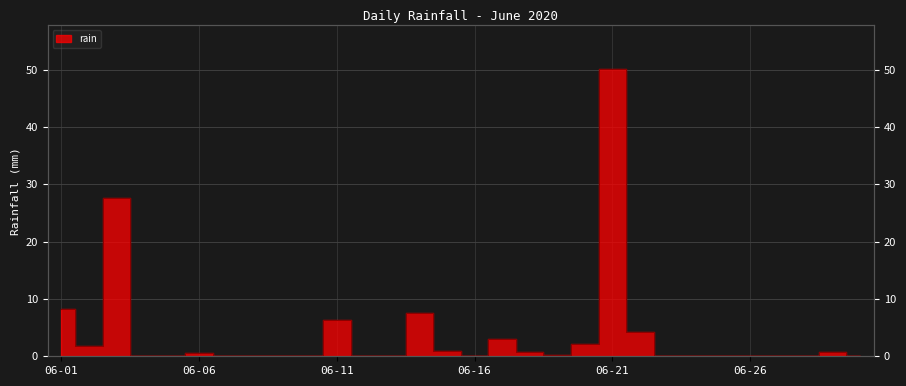

How many interior local peaks (higher than both neighbors) does the data have?

7